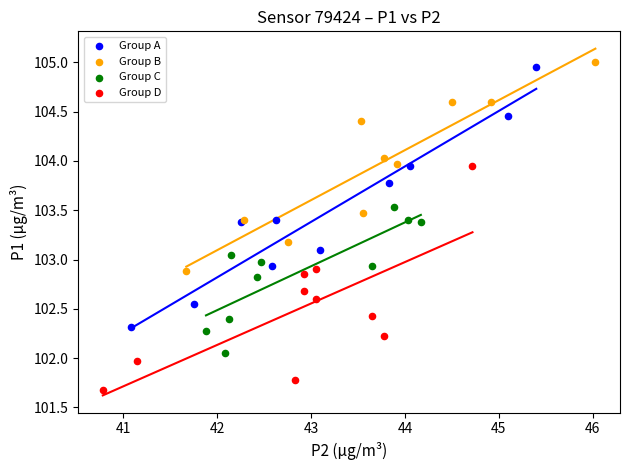

Which series has the largest Y range (max minus min)?

Group A